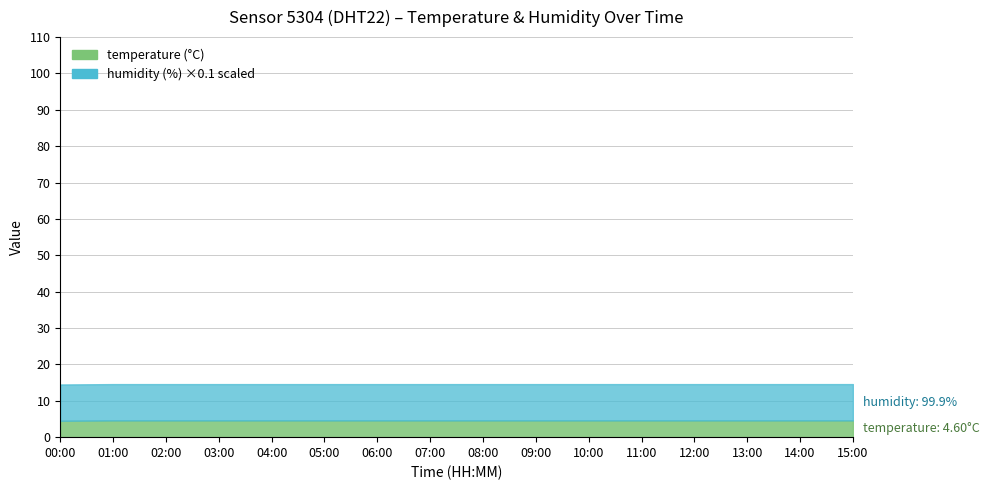

True or false: temperature and humidity cross at least once.

False